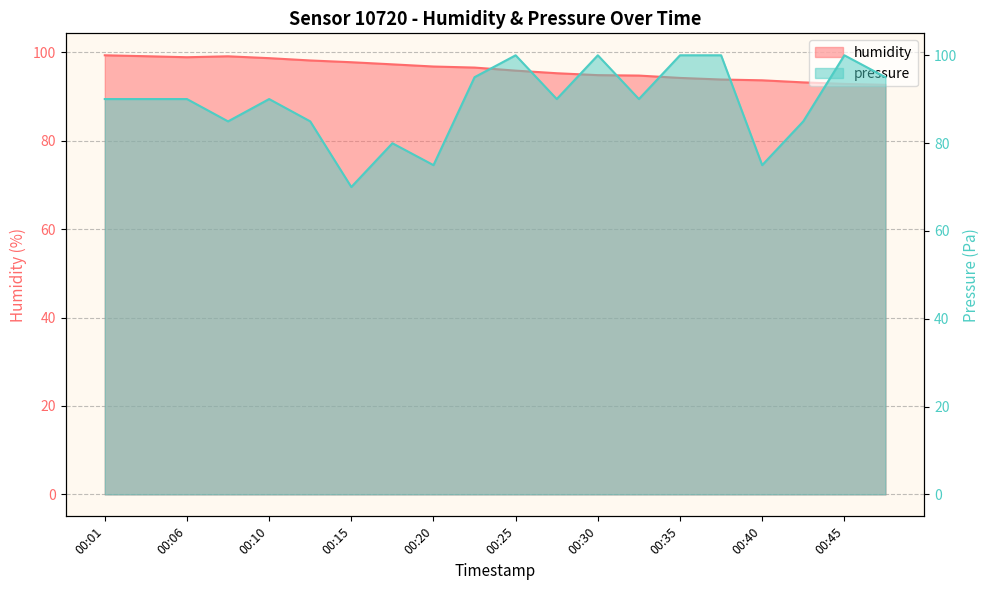

What is the approximate value of pressure at 00:08?

85.0